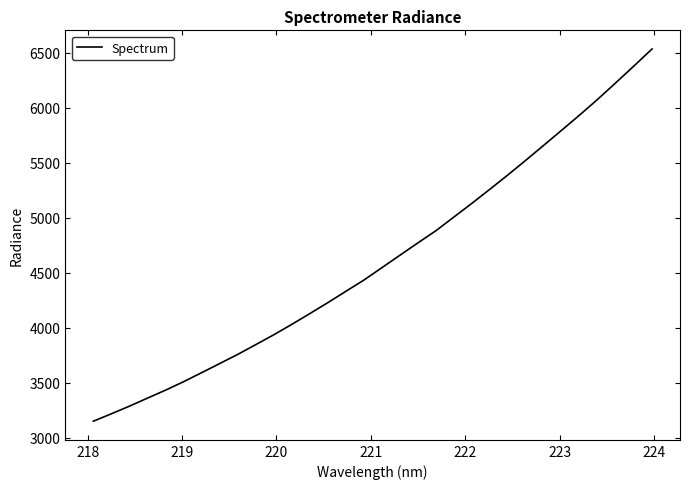

What is the smallest value displayed?

3149.5